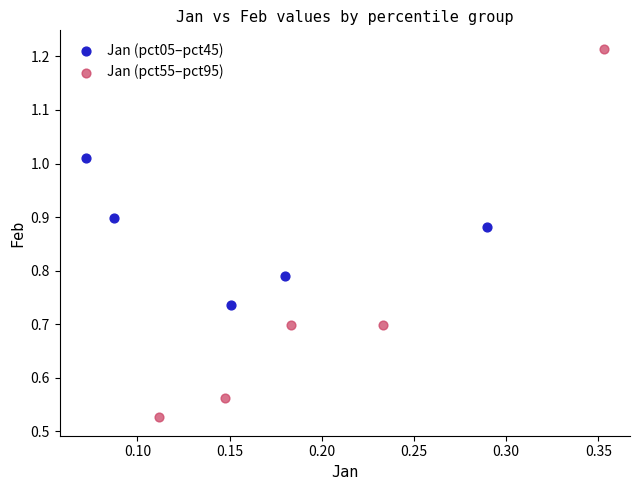

Which series reaches the minimum Y coordinate?

Jan (pct55–pct95)